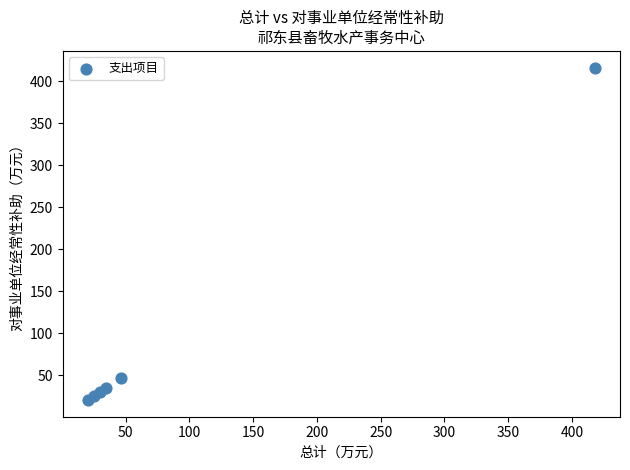

What Y value in the scatter plot is closest to 218?

46.2